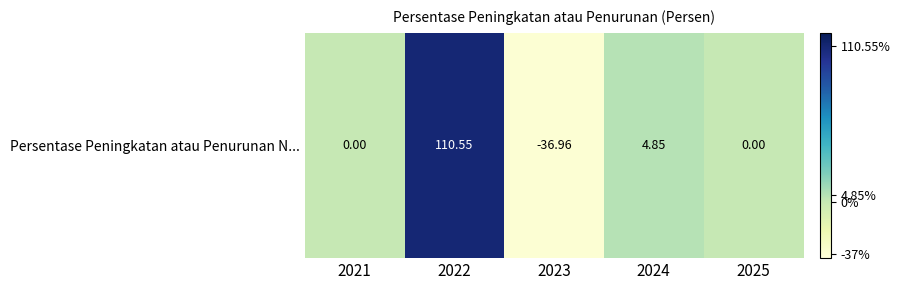

Which has a higher value, 2021 or 2023?

2021